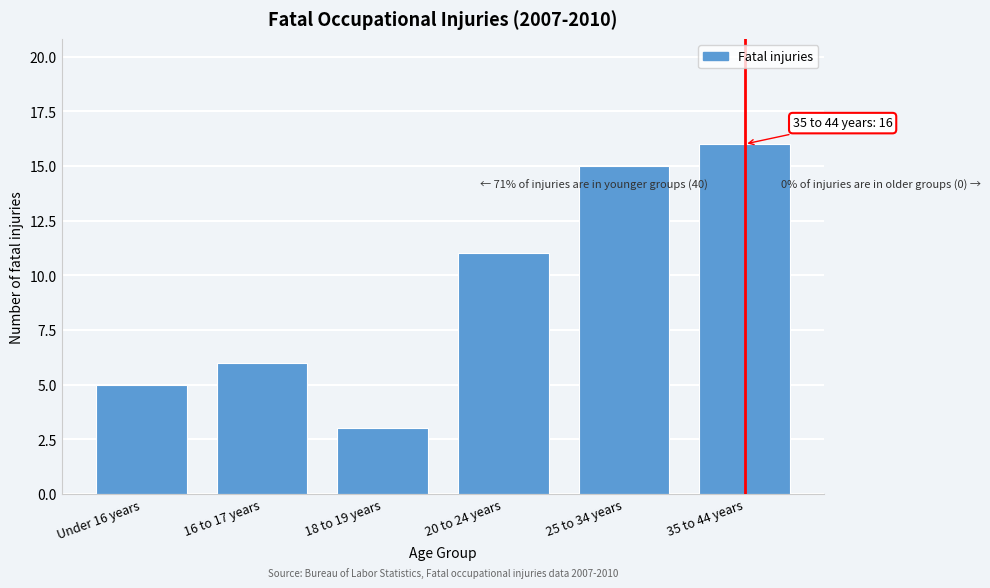

Reading right to left, transcribe all the data shown in this chart.

16	15	11	3	6	5